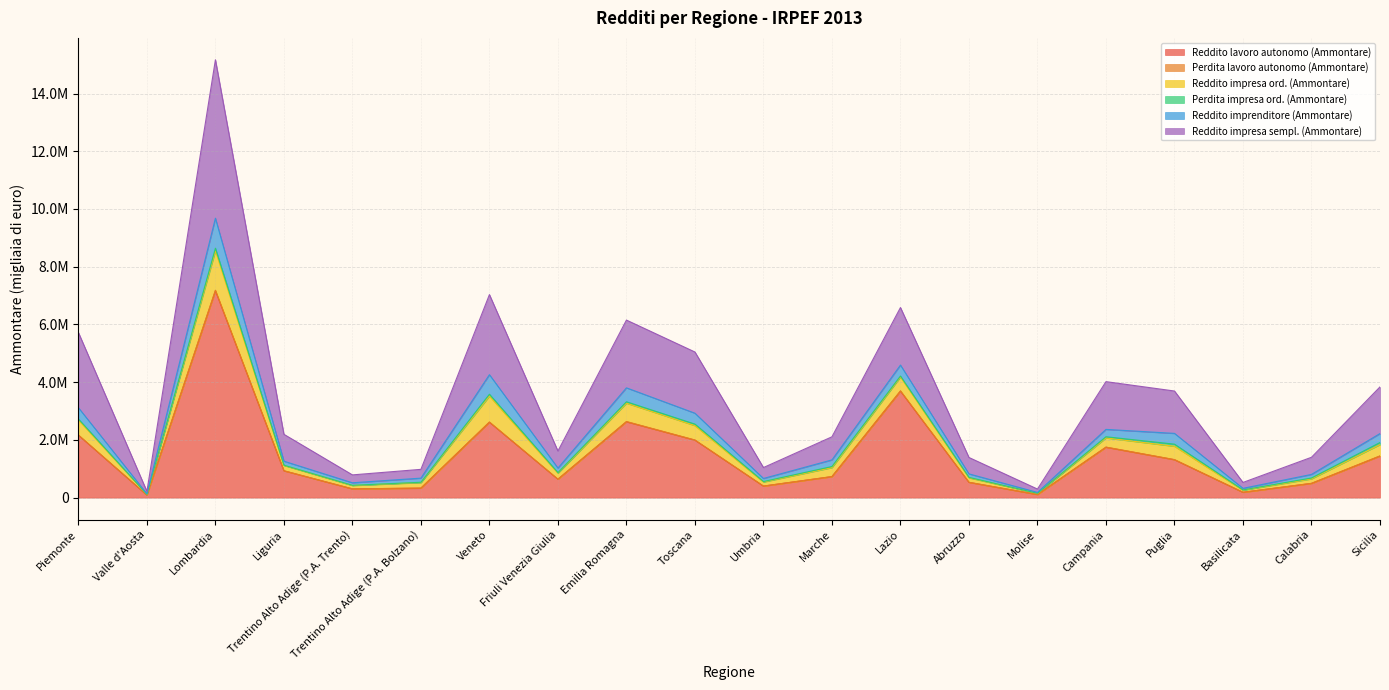

What position from the right is Toscana?

11